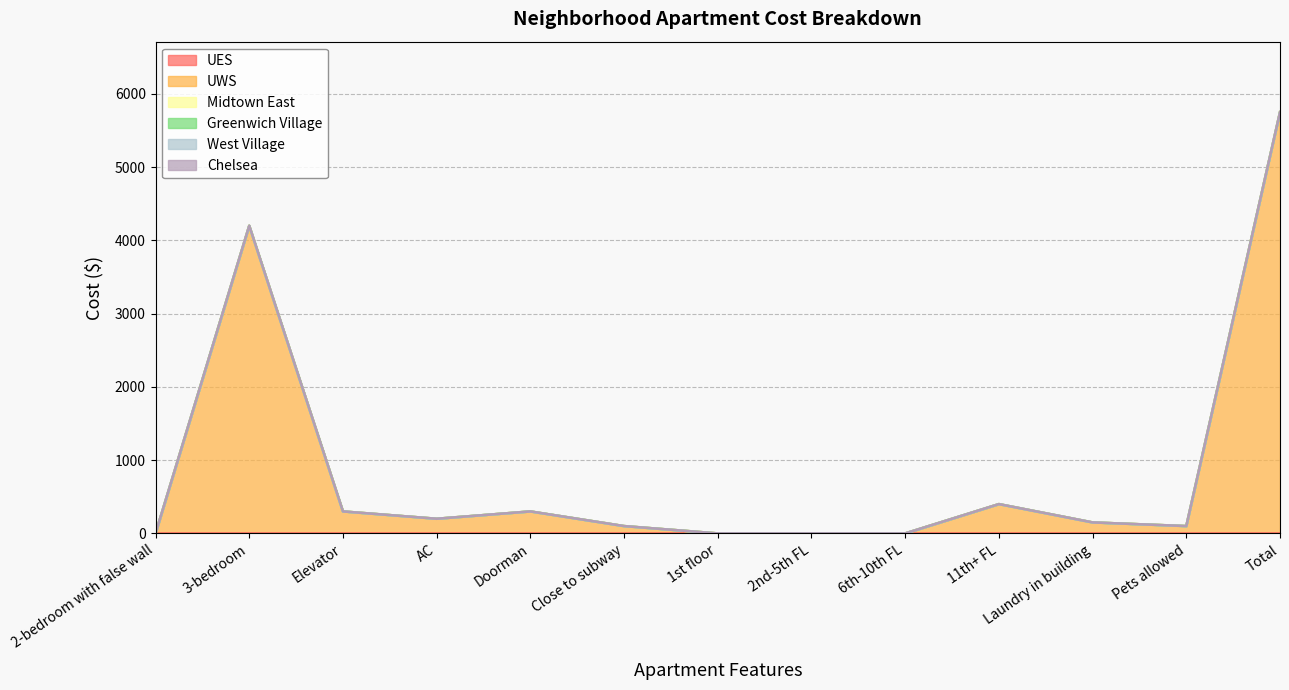

Which series has the widest spread of values?

UWS